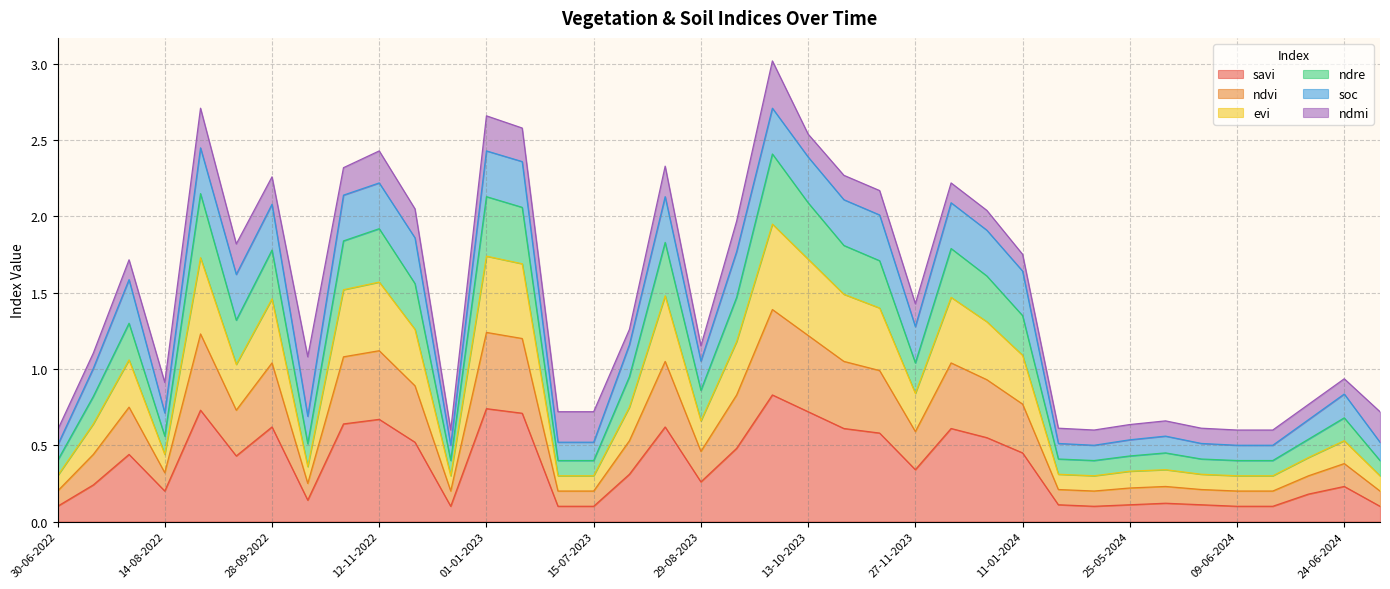

How many data points does each series have?

38